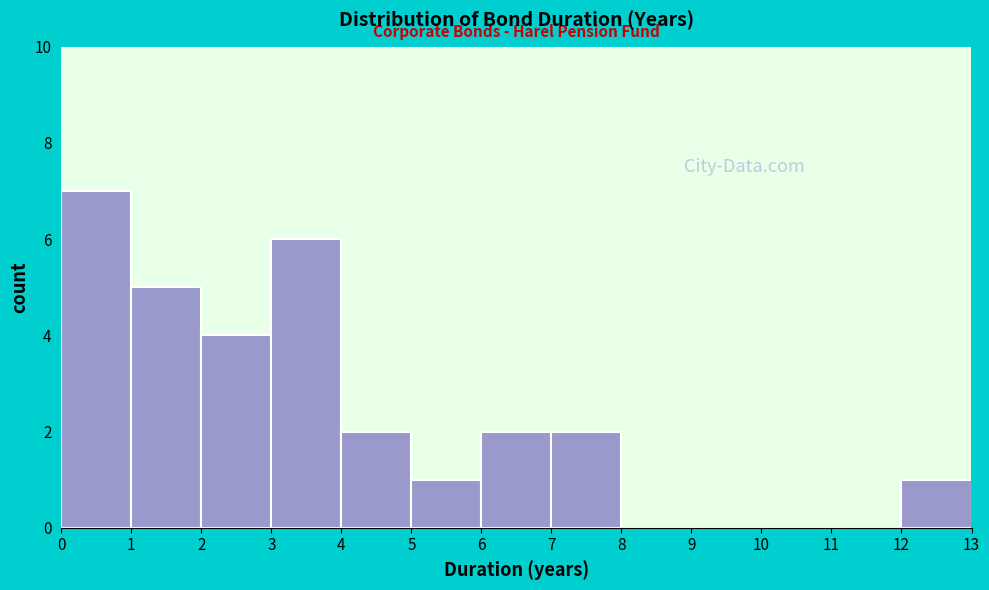

Reading left to right, transcribe this chart: for each bar, give the range it covers on the x-axis and its height. The values are not printed on the chart, so give them approximately, as read against the axis.

0 to 1: 7
1 to 2: 5
2 to 3: 4
3 to 4: 6
4 to 5: 2
5 to 6: 1
6 to 7: 2
7 to 8: 2
8 to 9: 0
9 to 10: 0
10 to 11: 0
11 to 12: 0
12 to 13: 1